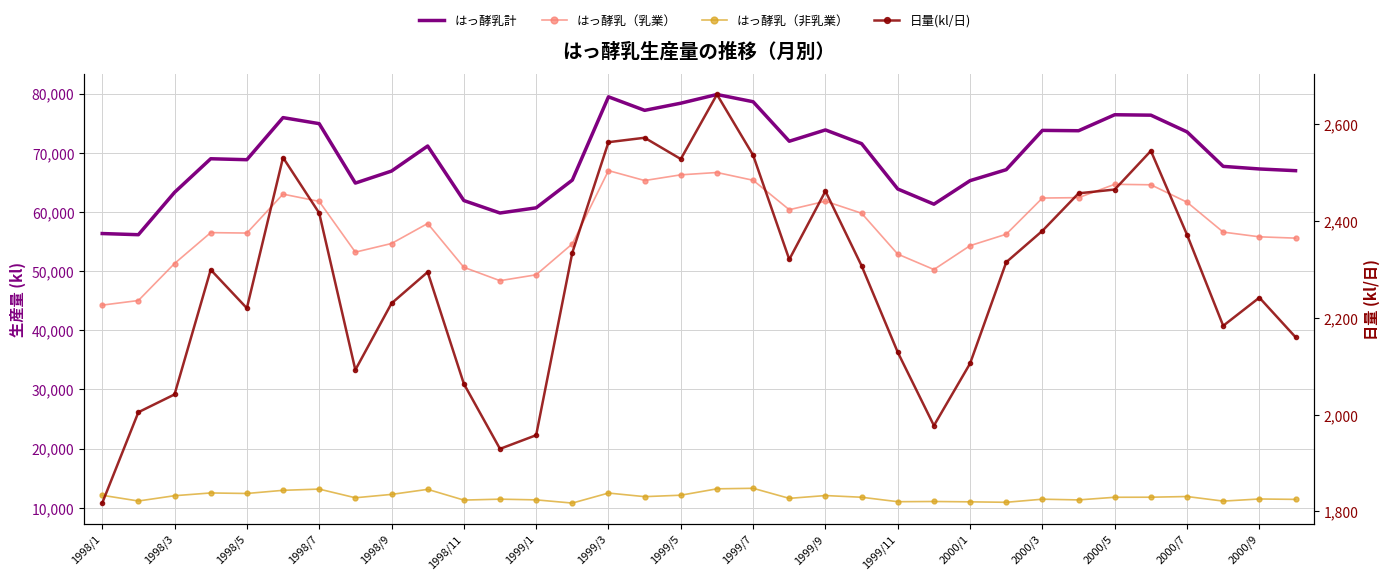

List the series in order of their peak value, lowest first.

日量(kl/日), はっ酵乳（非乳業）, はっ酵乳（乳業）, はっ酵乳計